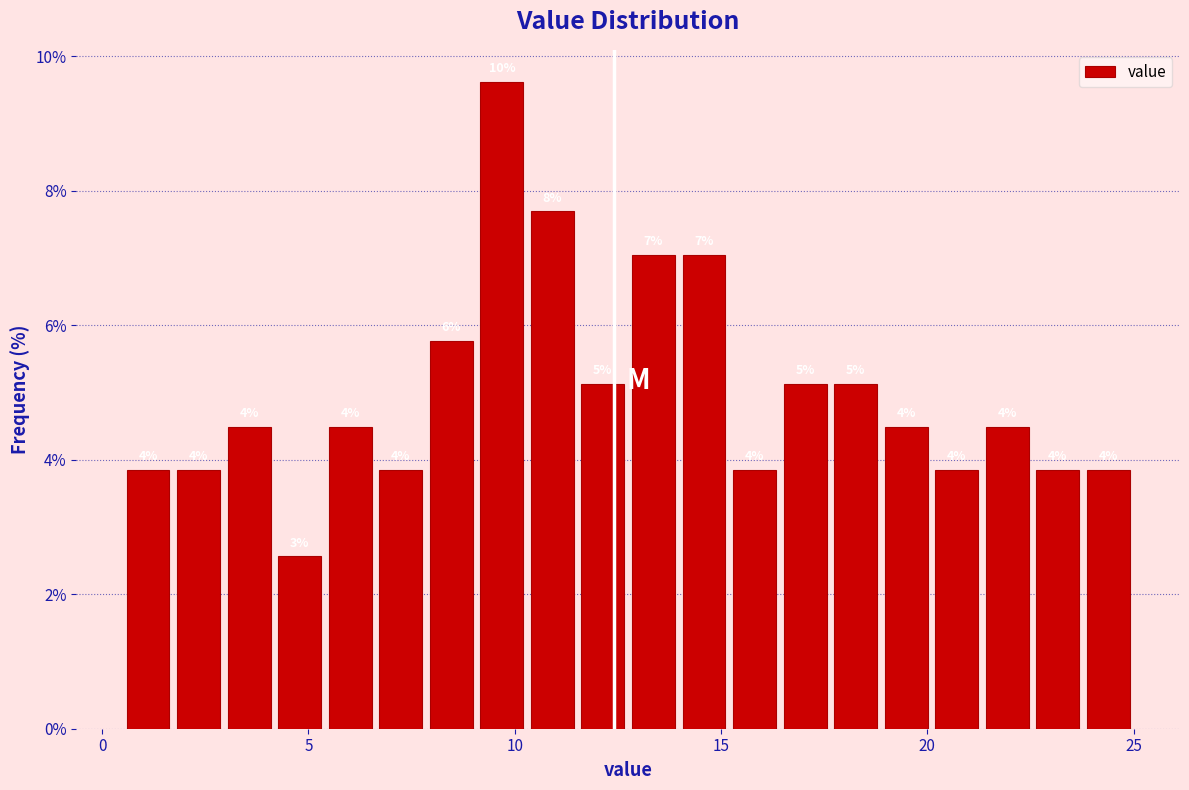

Read against the x-axis, roughly where is the centre of the tallest bar?

9.5